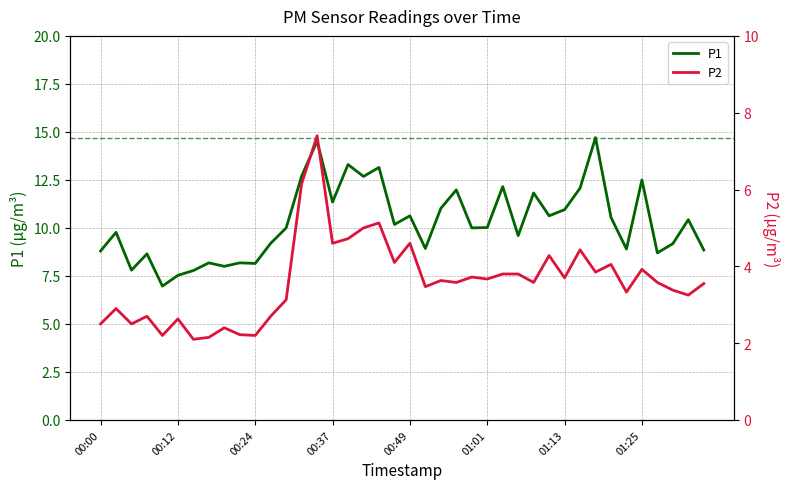

What is the sum of all P2 values?

144.6